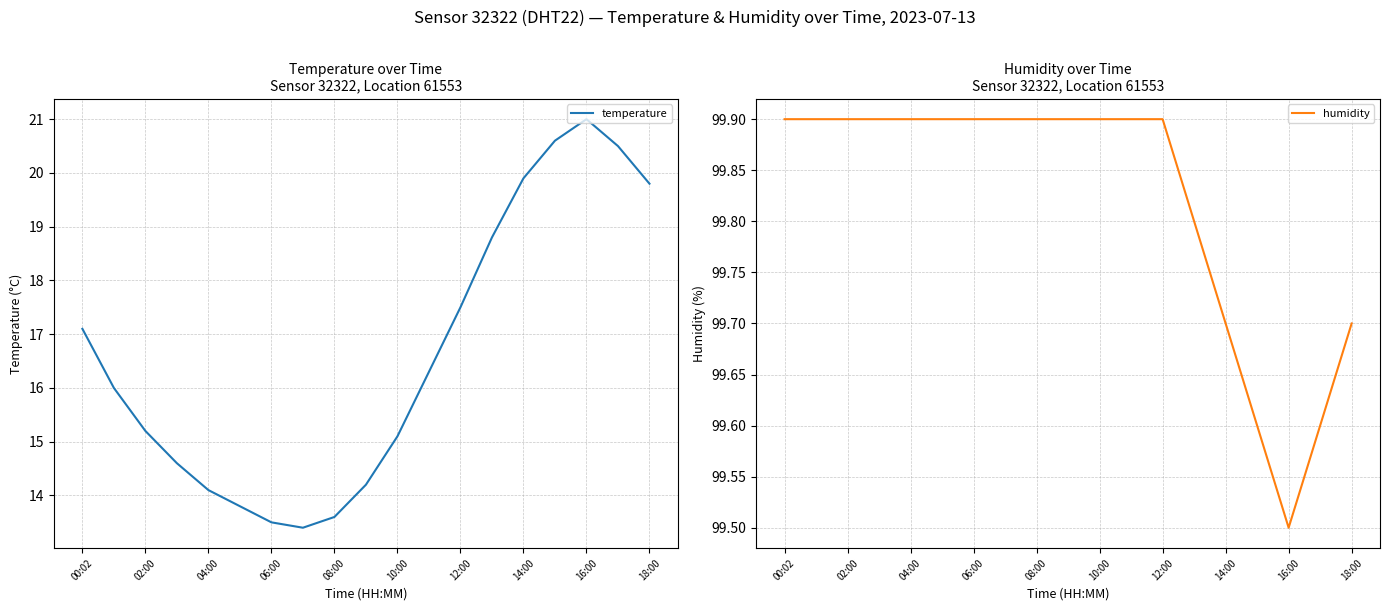

True or false: temperature and humidity cross at least once.

False